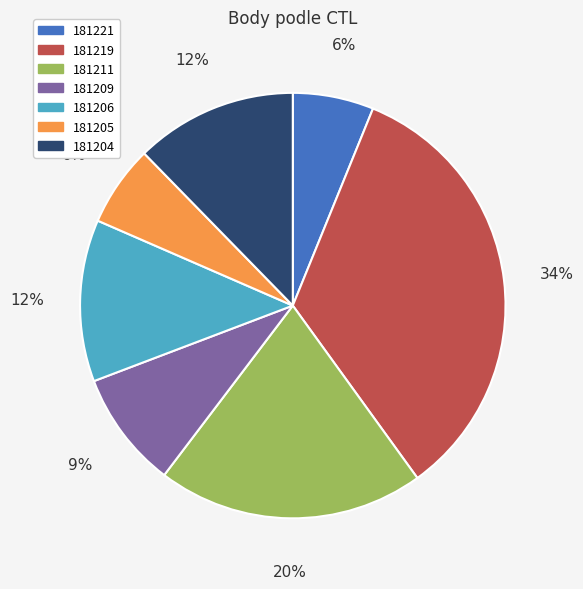

Do 181209 and 181221 together represent more than half of the pie?

No